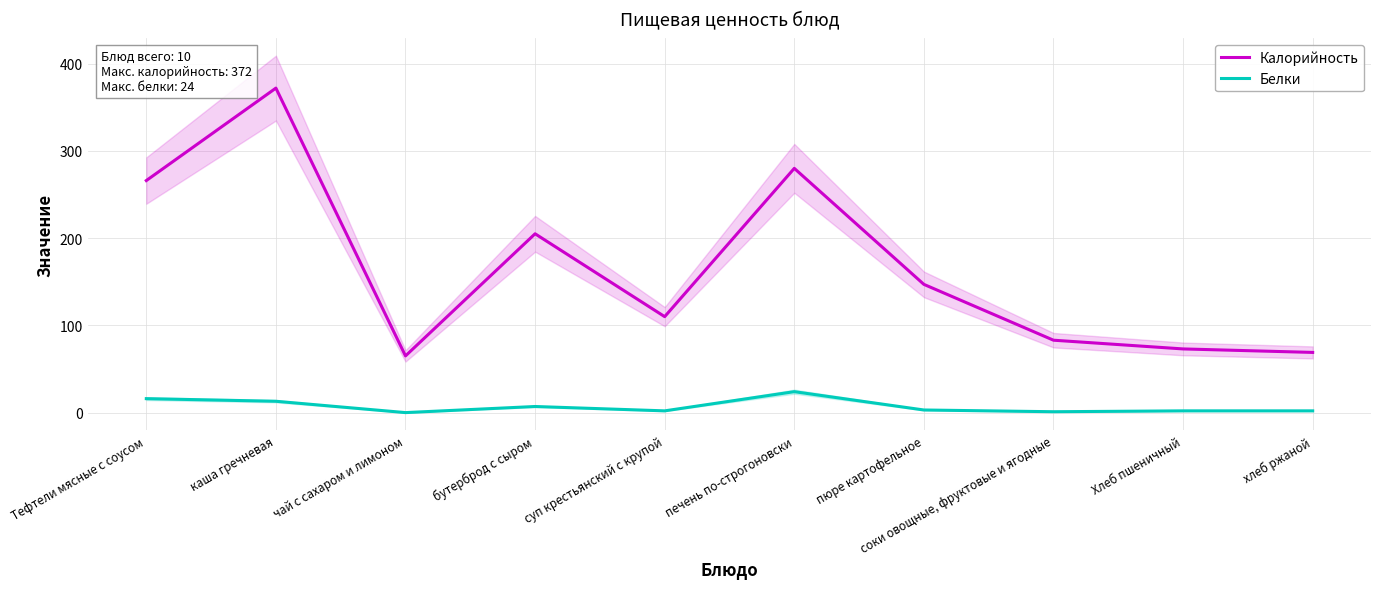

What is the value of the Белки point at the 9th from the left?

2